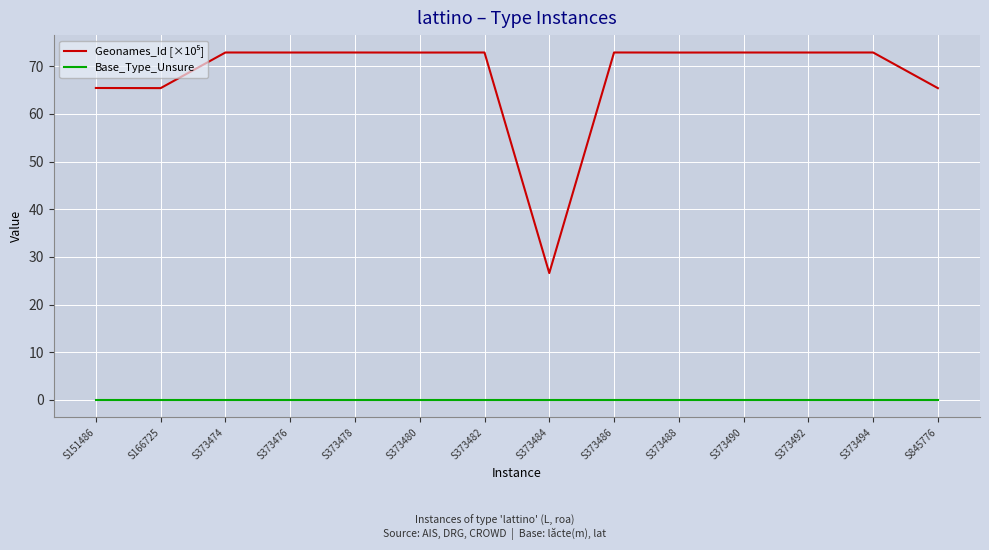

What is the maximum value shown in the chart?

72.9